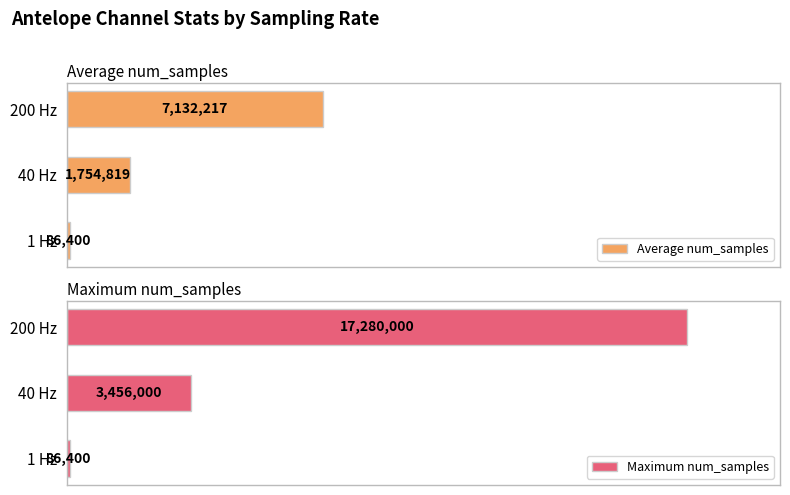

How many data points in Average num_samples are above 1754819?

2